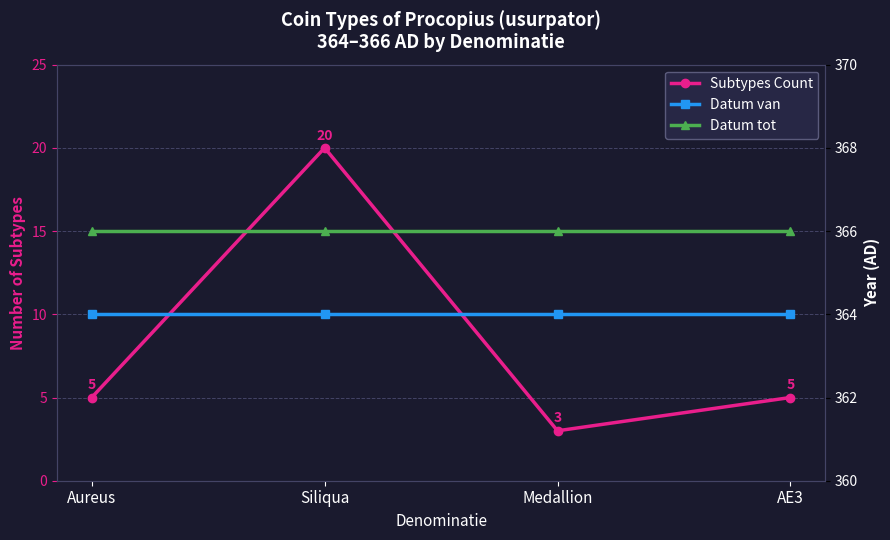

Which has a higher value, Aureus or AE3?

Aureus